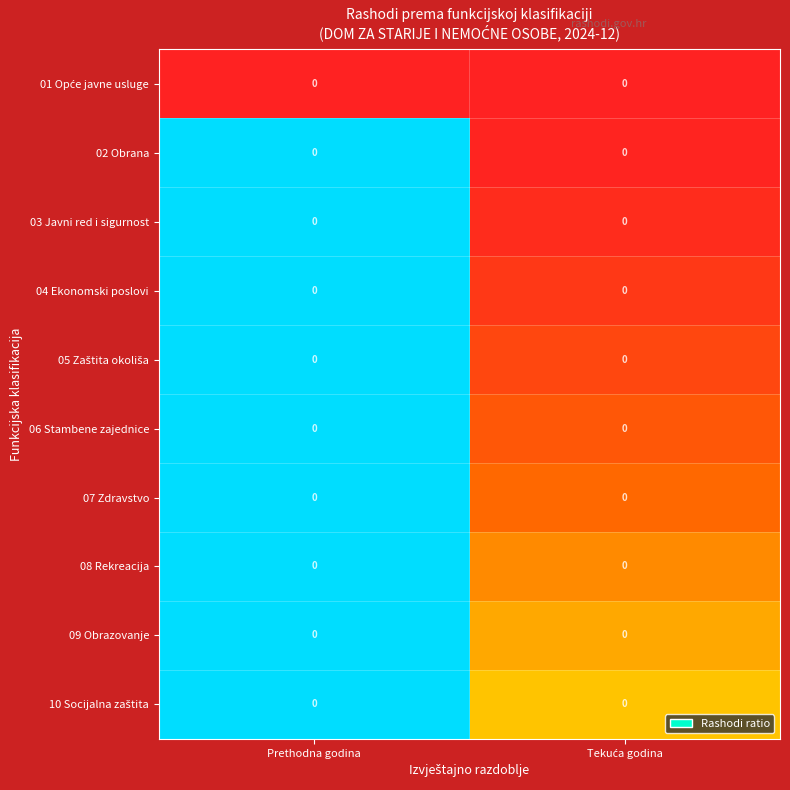

Is it true that 10 Socijalna zaštita equals 0.3 at Tekuća godina?

False